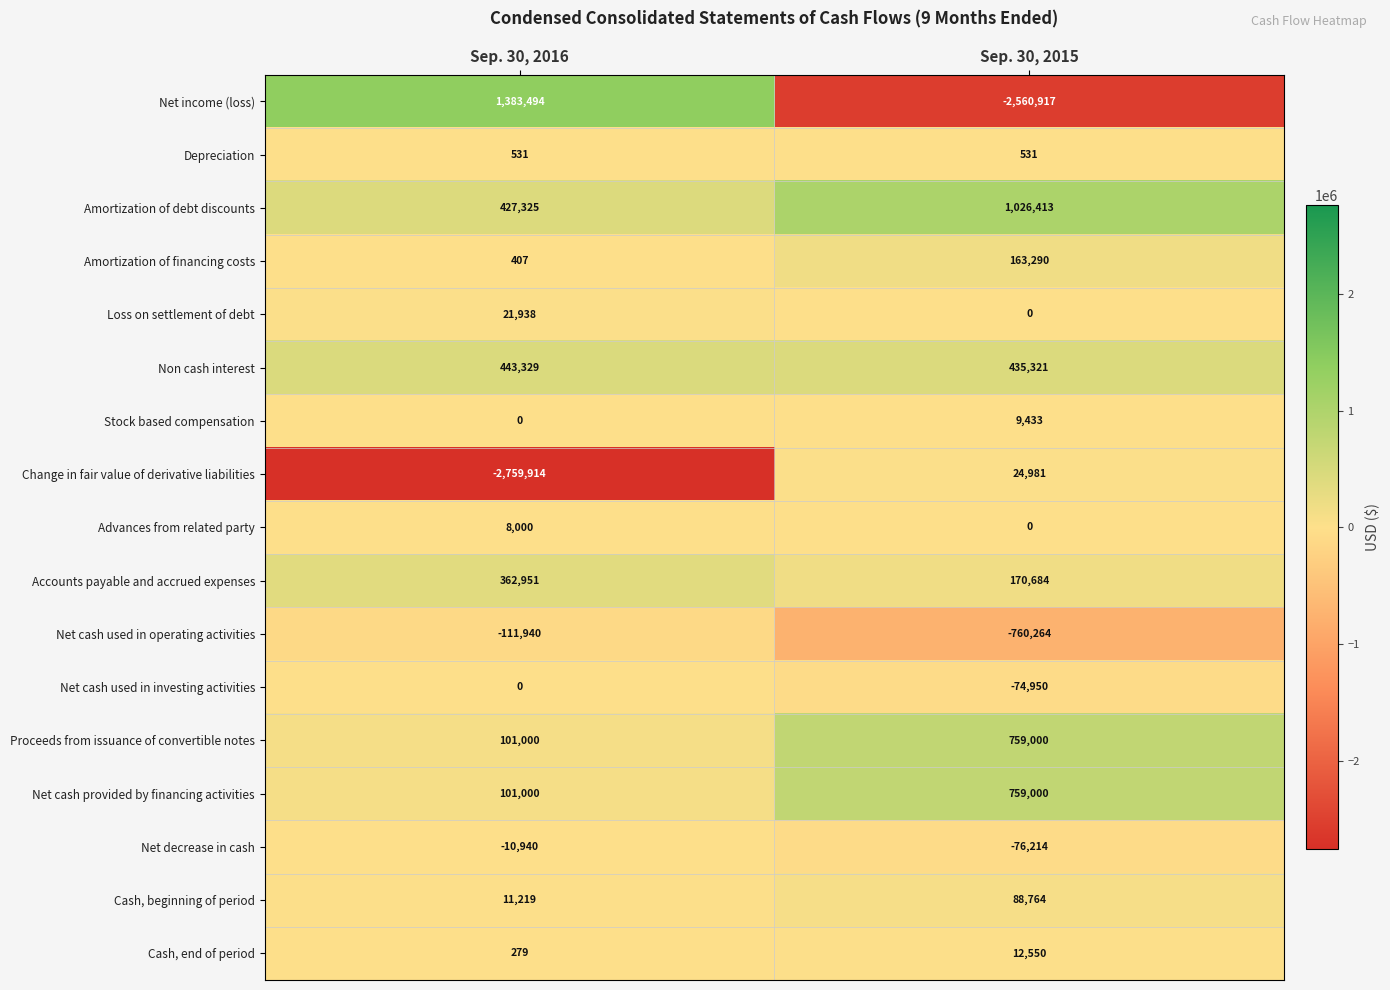

What is the sum of all Net cash used in operating activities values?

-872204